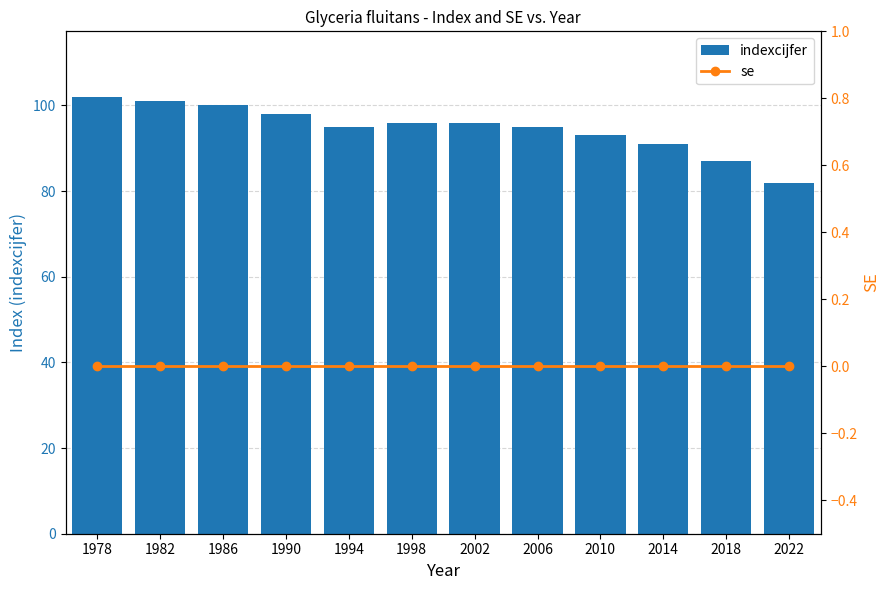

What is the difference between the indexcijfer values at 1998 and 2022?

14